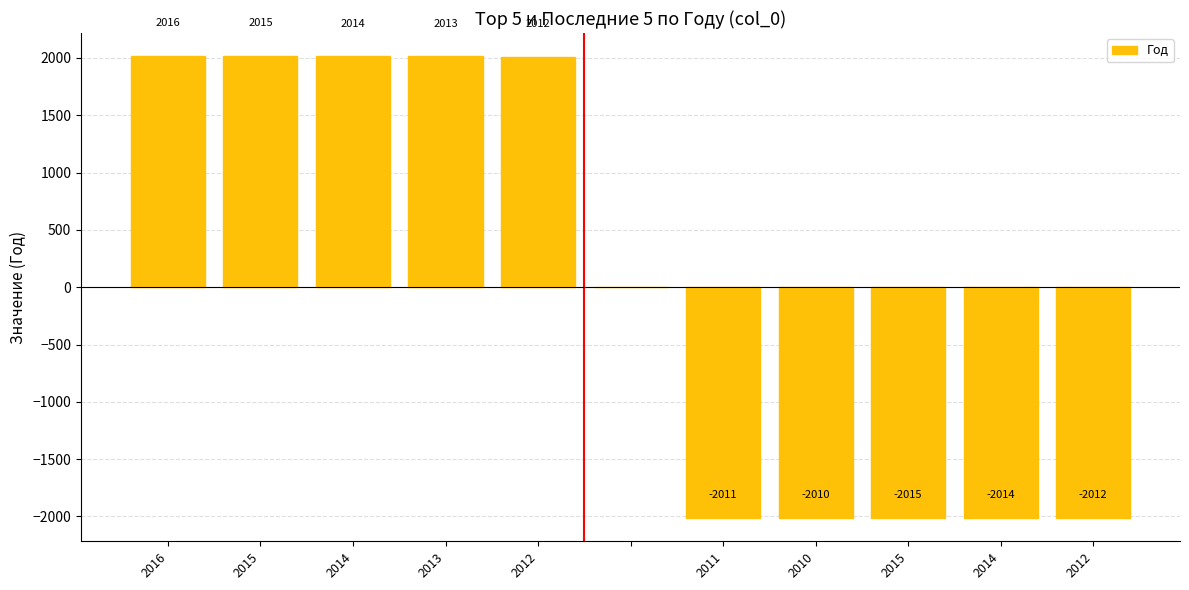

What is the sum of all values?

8